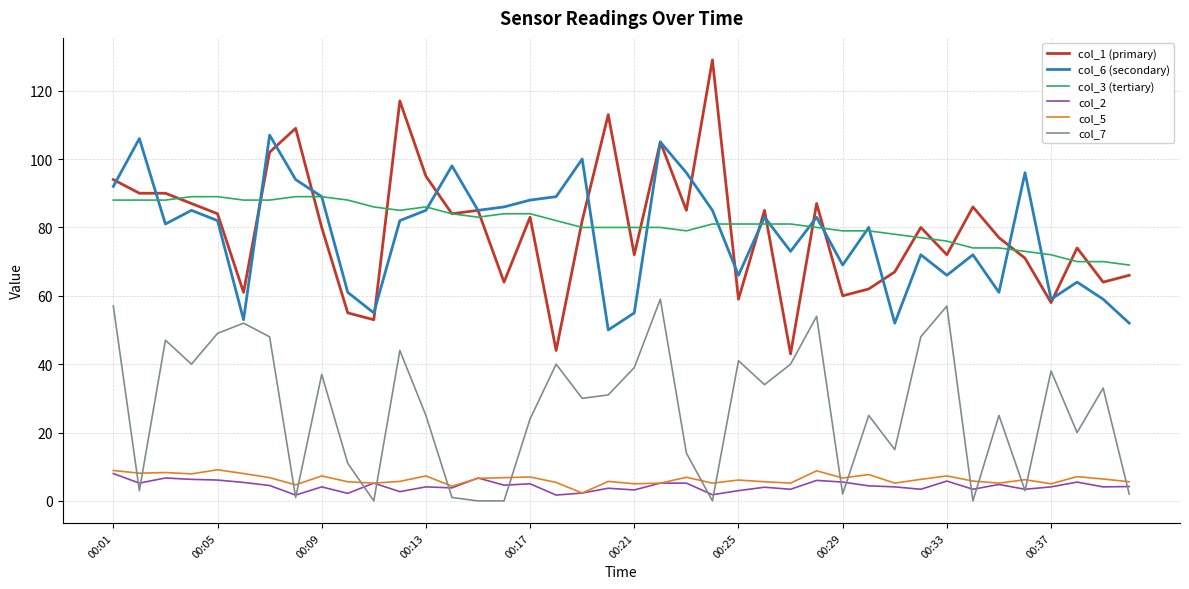

True or false: col_6 (secondary) and col_5 cross at least once.

False